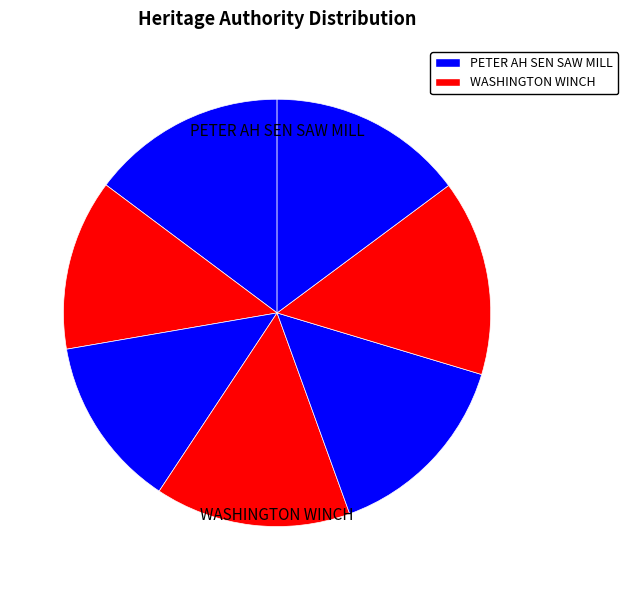

How many slices are in this pie chart?

7